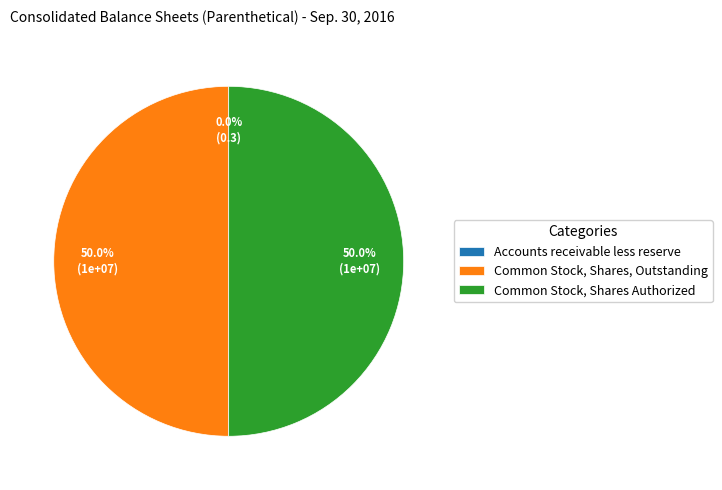

Combined, do Common Stock, Shares Authorized and Common Stock, Shares, Outstanding account for over 50%?

Yes